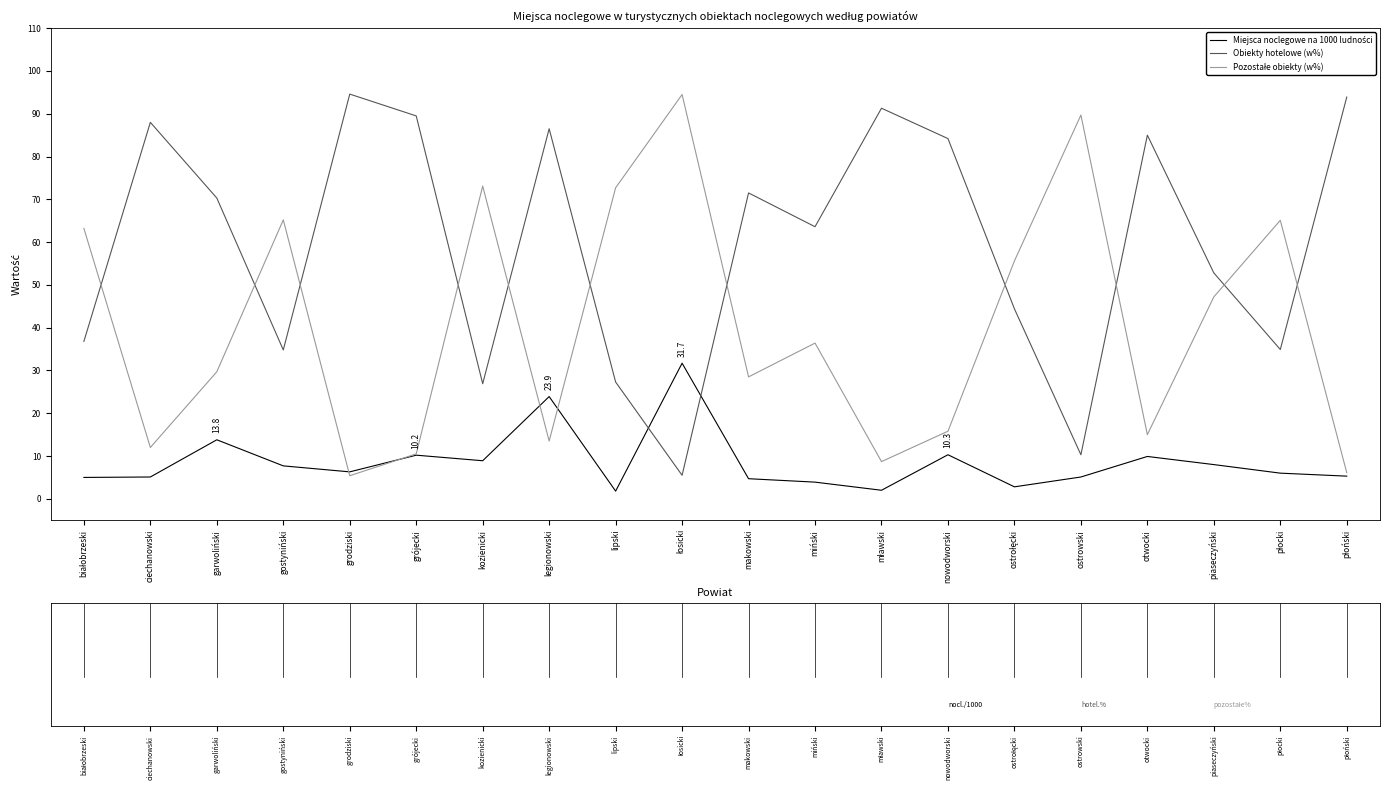

What position from the left is gostyniński?

4